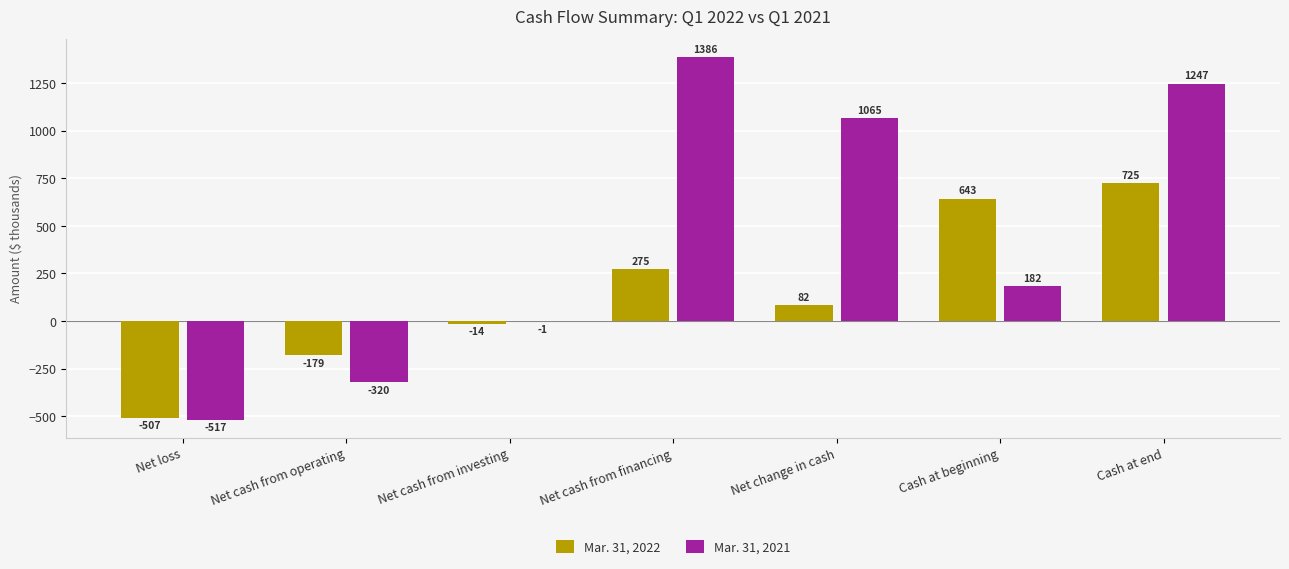

What is the maximum value shown in the chart?

1386